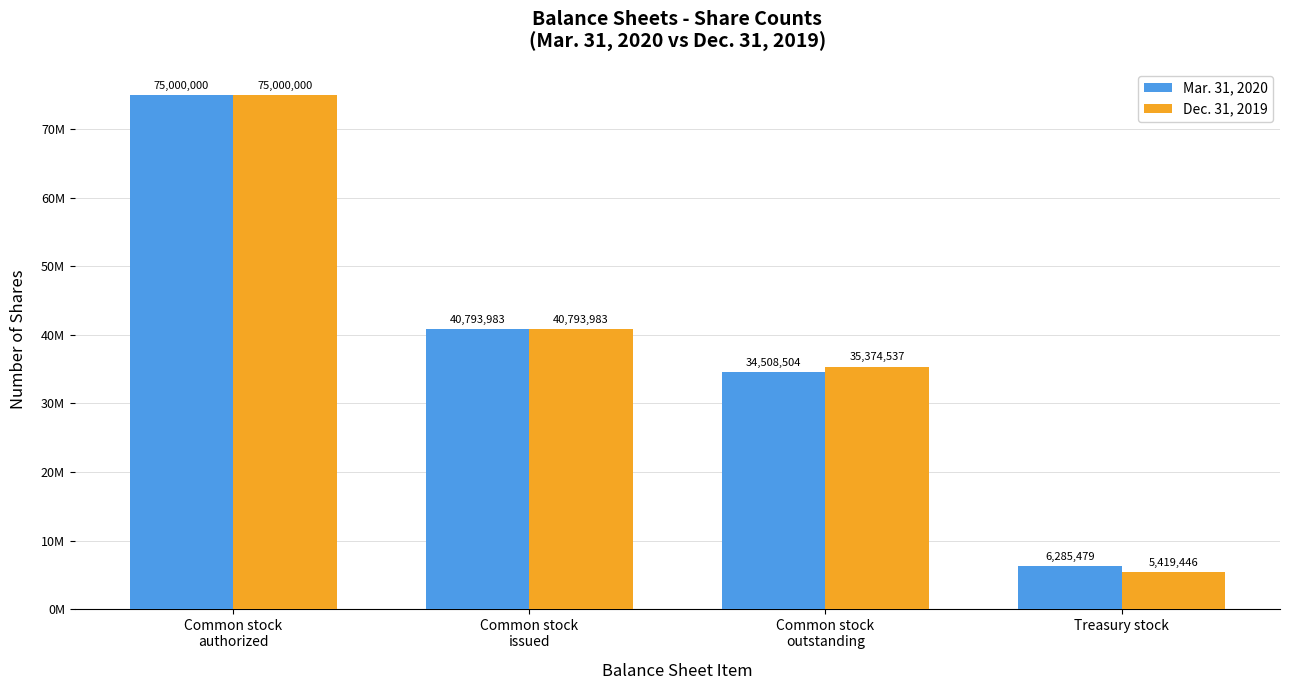

What is the sum of the Mar. 31, 2020 values at Common stock
authorized and Common stock
issued?

115793983